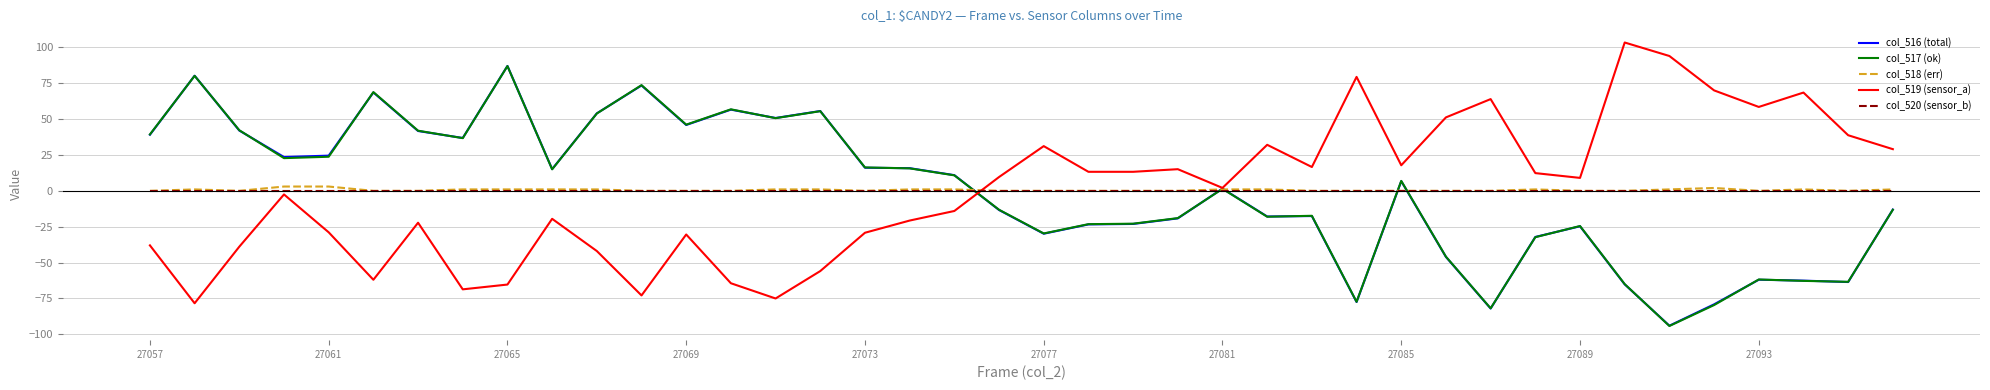

What is the greatest value displayed?

103.4